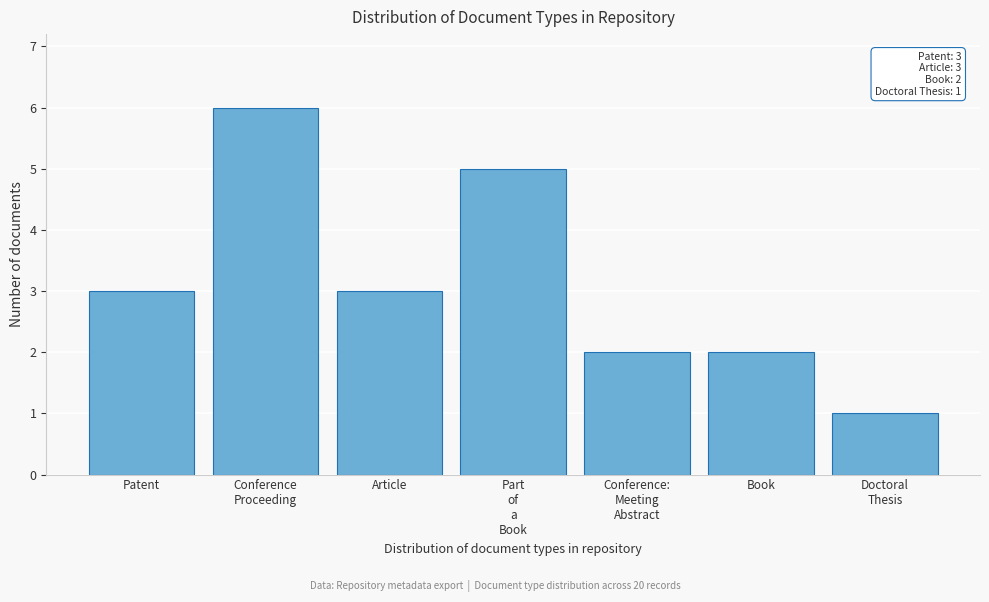

Reading left to right, list all the values displayed in this chart.

3	6	3	5	2	2	1